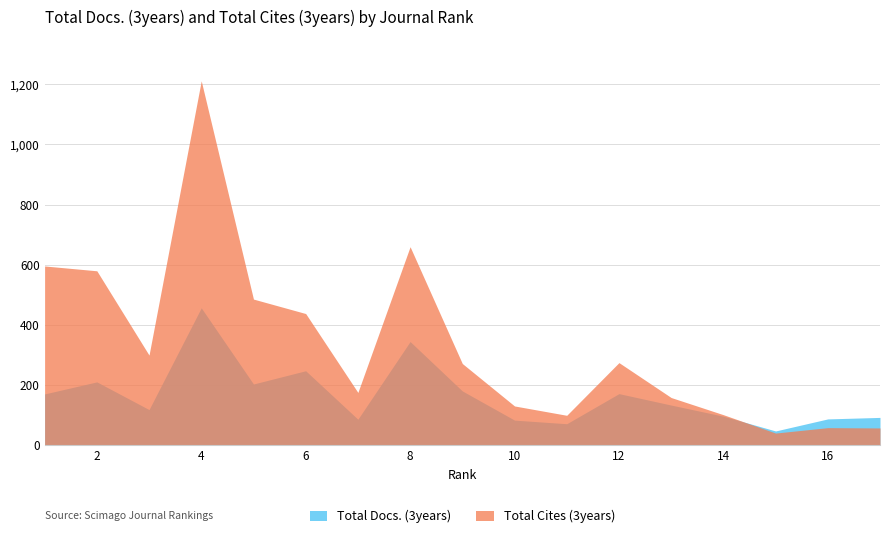

What is the approximate value of Total Cites (3years) at 14?

102